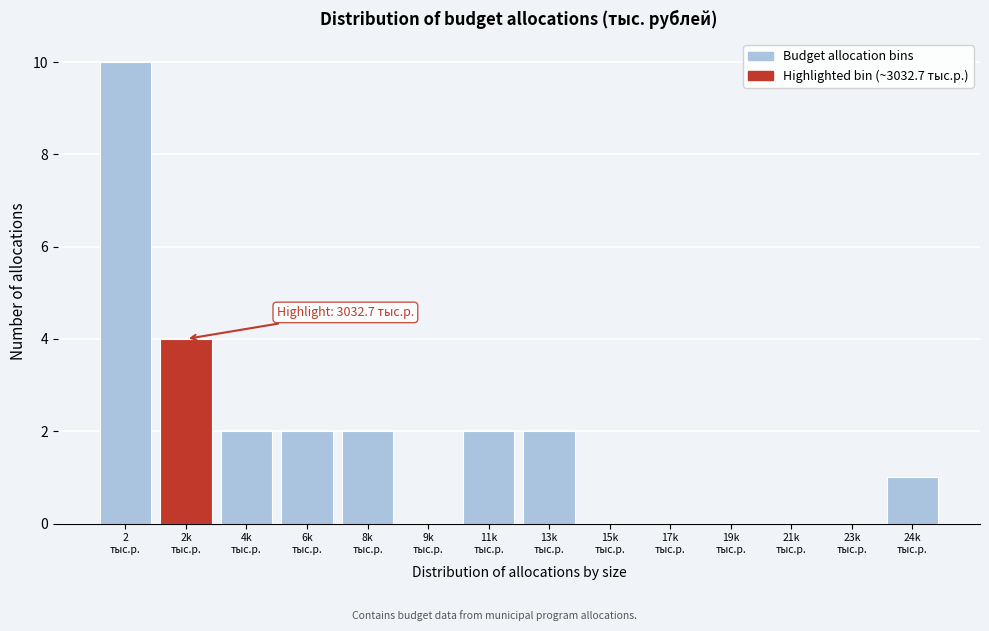

What is the maximum value shown in the chart?

10